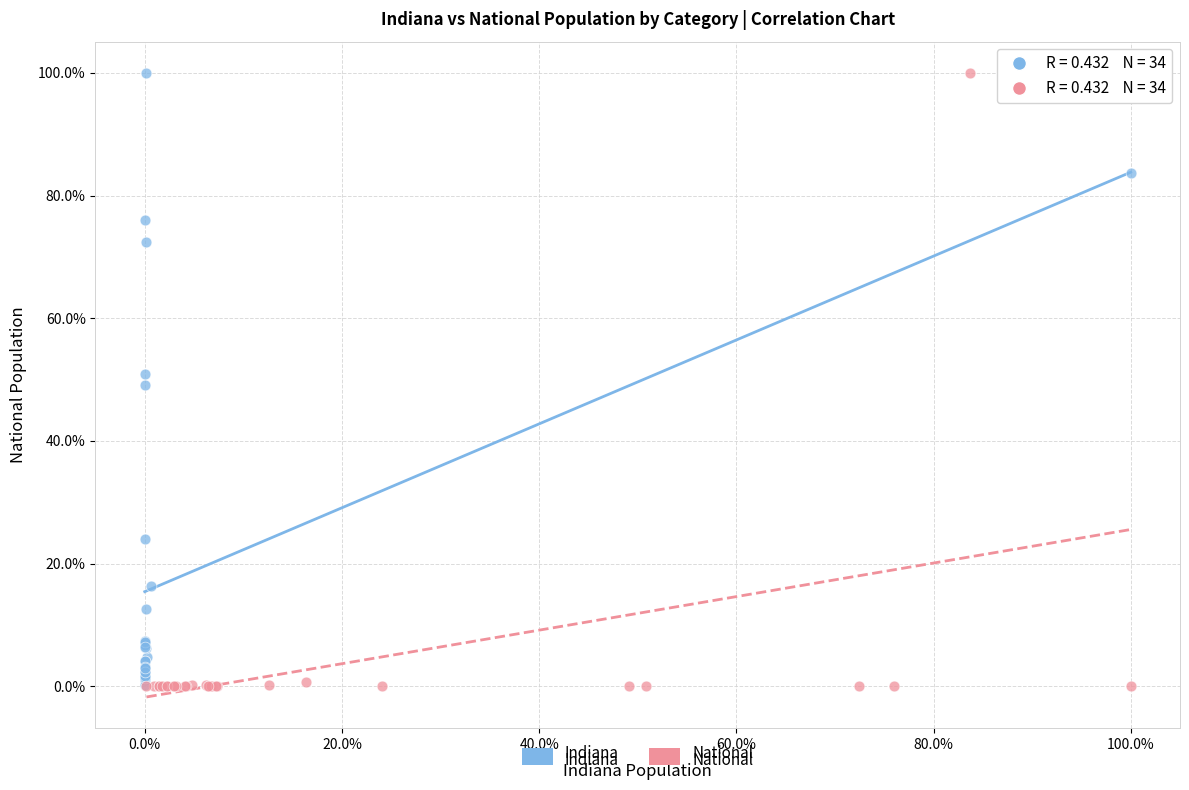

What are all the series names shown in the legend?

Indiana, National